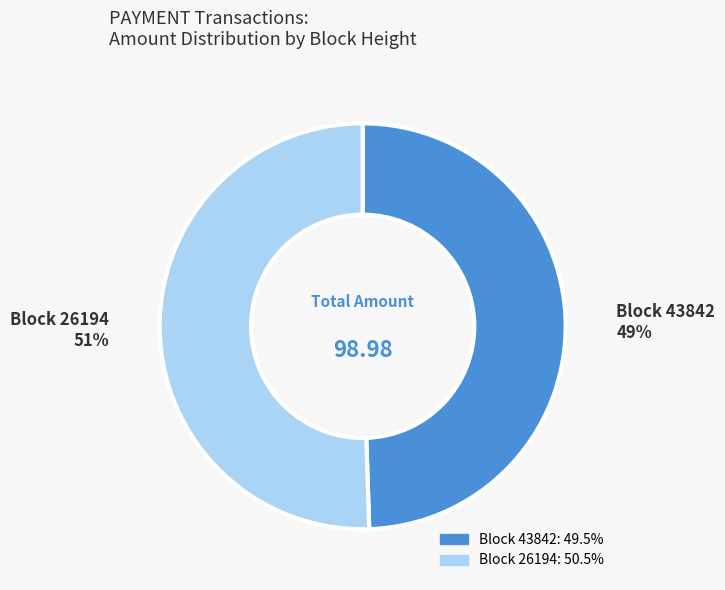

How many segments does this pie chart have?

2